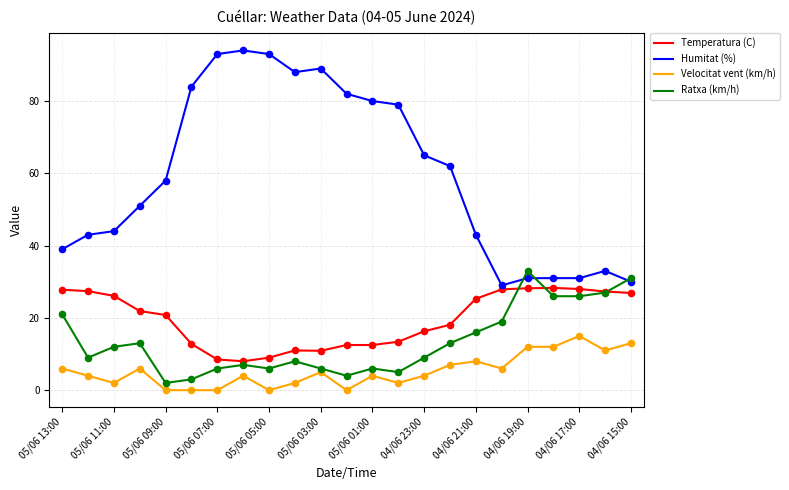

Which series has the widest spread of values?

Humitat (%)